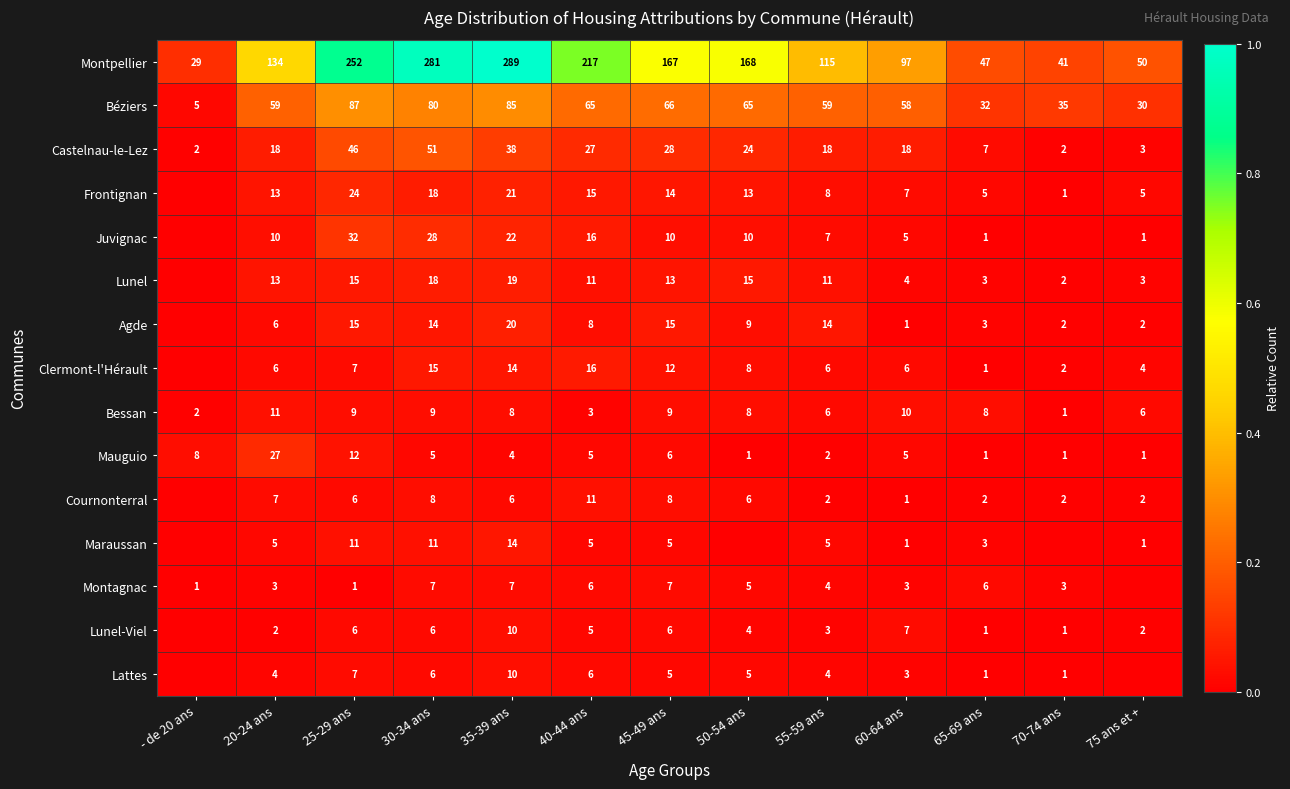

At which category does the chart reach its minimum across all series?

- de 20 ans